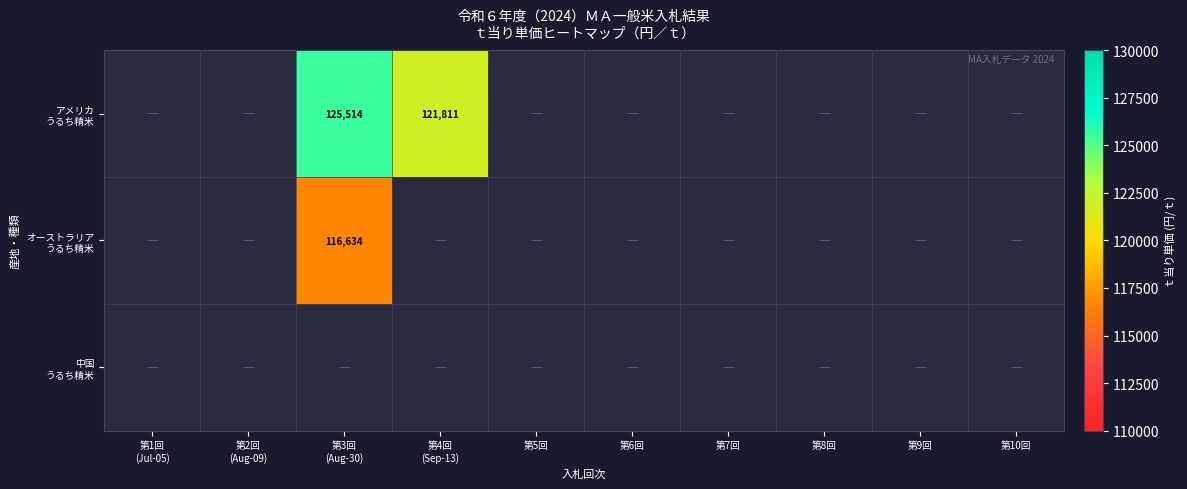

At how many categories does at least one series exceed 114698?

2